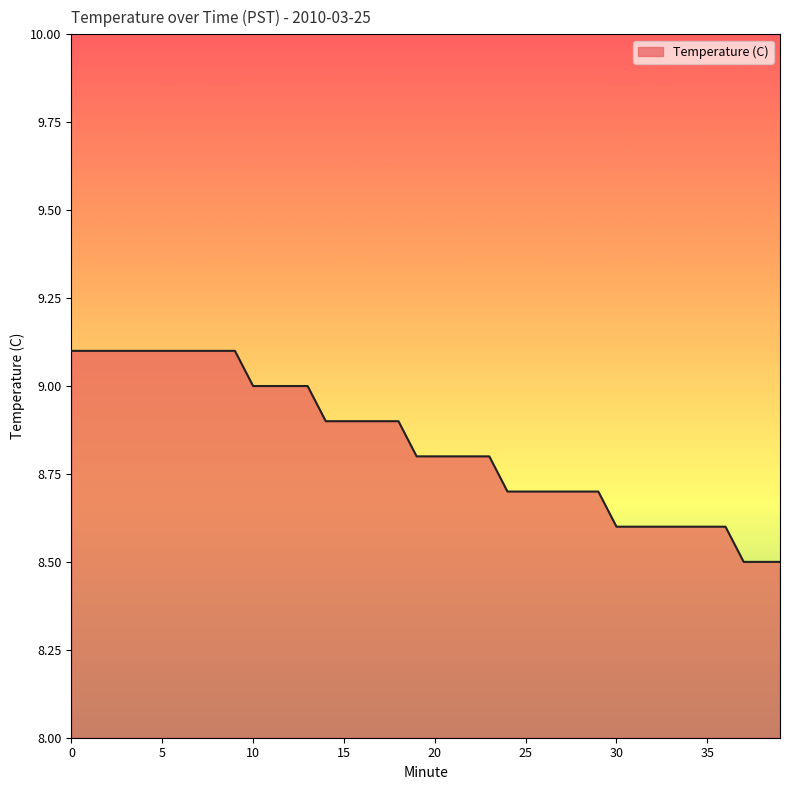

How many lines are shown in the chart?

1